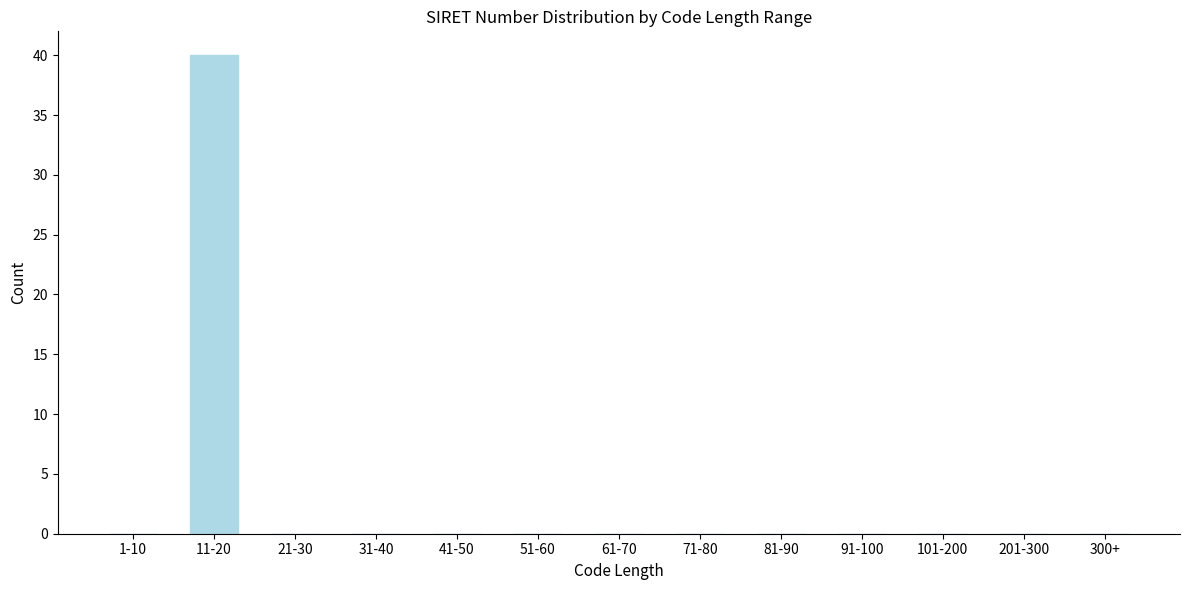

Reading left to right, extract all data points from this chart.

1-10=0	11-20=40	21-30=0	31-40=0	41-50=0	51-60=0	61-70=0	71-80=0	81-90=0	91-100=0	101-200=0	201-300=0	300+=0